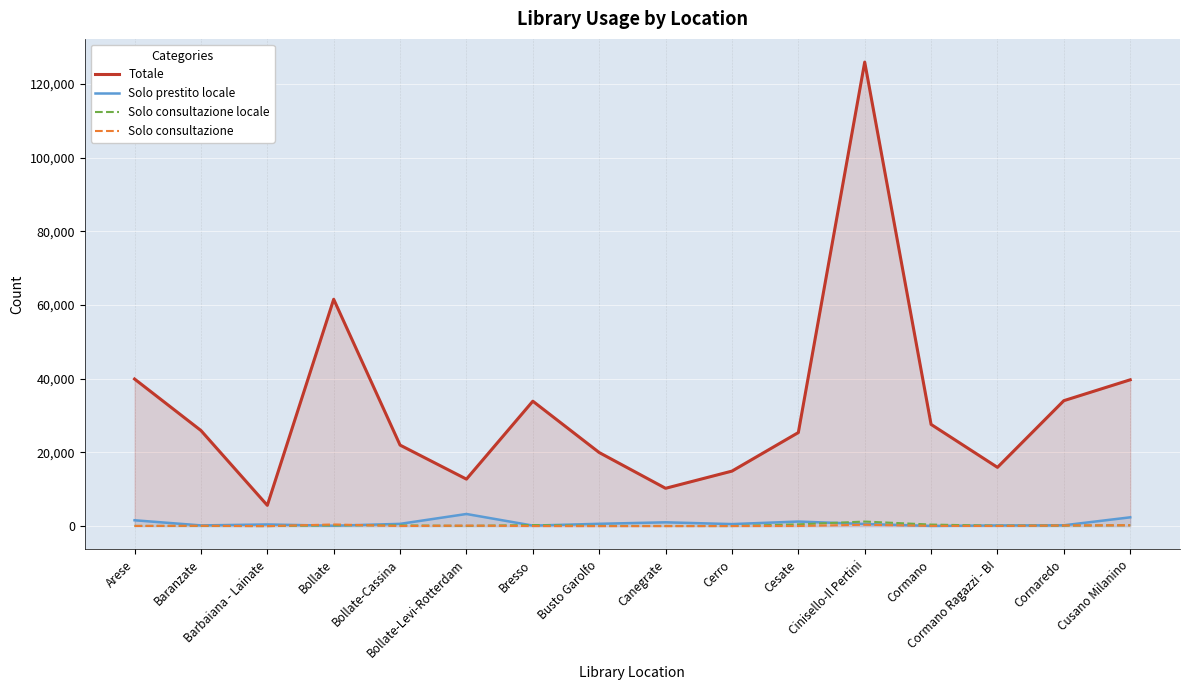

What position from the right is Bollate?

13